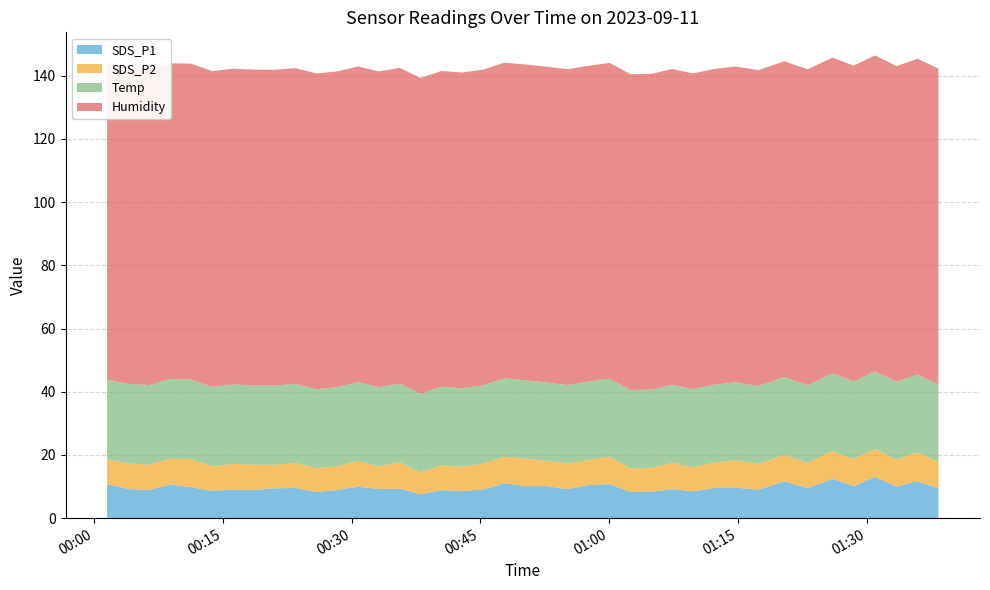

Reading left to right, what are all the values shown in this chart?

SDS_P1: 2023/09/11 00:01:32=10.8	2023/09/11 00:04:01=9.2	2023/09/11 00:06:27=8.9	2023/09/11 00:08:52=10.6	2023/09/11 00:11:18=9.8	2023/09/11 00:13:47=8.7	2023/09/11 00:16:12=9.1	2023/09/11 00:18:38=8.9	2023/09/11 00:21:03=9.4	2023/09/11 00:23:29=9.6	2023/09/11 00:25:55=8.3	2023/09/11 00:28:20=8.9	2023/09/11 00:30:46=9.9	2023/09/11 00:33:11=9.2	2023/09/11 00:35:37=9.3	2023/09/11 00:38:03=7.6	2023/09/11 00:40:28=8.8	2023/09/11 00:42:54=8.6	2023/09/11 00:45:19=9.1	2023/09/11 00:47:49=11.0	2023/09/11 00:50:17=10.2	2023/09/11 00:52:43=10.1	2023/09/11 00:55:09=9.2	2023/09/11 00:57:36=10.5	2023/09/11 01:00:04=10.8	2023/09/11 01:02:30=8.3	2023/09/11 01:04:55=8.4	2023/09/11 01:07:21=9.2	2023/09/11 01:09:47=8.5	2023/09/11 01:12:13=9.5	2023/09/11 01:14:42=9.7	2023/09/11 01:17:24=9.0	2023/09/11 01:20:24=11.7	2023/09/11 01:23:08=9.5	2023/09/11 01:26:01=12.5	2023/09/11 01:28:29=10.1	2023/09/11 01:30:58=13.1	2023/09/11 01:33:29=10.0	2023/09/11 01:35:55=11.7	2023/09/11 01:38:21=9.4
SDS_P2: 2023/09/11 00:01:32=7.9	2023/09/11 00:04:01=8.1	2023/09/11 00:06:27=8.0	2023/09/11 00:08:52=8.2	2023/09/11 00:11:18=8.9	2023/09/11 00:13:47=7.8	2023/09/11 00:16:12=8.2	2023/09/11 00:18:38=8.0	2023/09/11 00:21:03=7.4	2023/09/11 00:23:29=7.9	2023/09/11 00:25:55=7.5	2023/09/11 00:28:20=7.5	2023/09/11 00:30:46=8.2	2023/09/11 00:33:11=7.2	2023/09/11 00:35:37=8.3	2023/09/11 00:38:03=6.9	2023/09/11 00:40:28=7.8	2023/09/11 00:42:54=7.8	2023/09/11 00:45:19=8.1	2023/09/11 00:47:49=8.4	2023/09/11 00:50:17=8.7	2023/09/11 00:52:43=8.0	2023/09/11 00:55:09=8.1	2023/09/11 00:57:36=8.0	2023/09/11 01:00:04=8.7	2023/09/11 01:02:30=7.5	2023/09/11 01:04:55=7.5	2023/09/11 01:07:21=8.3	2023/09/11 01:09:47=7.6	2023/09/11 01:12:13=8.0	2023/09/11 01:14:42=8.7	2023/09/11 01:17:24=8.1	2023/09/11 01:20:24=8.4	2023/09/11 01:23:08=8.0	2023/09/11 01:26:01=8.7	2023/09/11 01:28:29=8.5	2023/09/11 01:30:58=8.8	2023/09/11 01:33:29=8.5	2023/09/11 01:35:55=9.2	2023/09/11 01:38:21=8.4
Temp: 2023/09/11 00:01:32=25.2	2023/09/11 00:04:01=25.2	2023/09/11 00:06:27=25.2	2023/09/11 00:08:52=25.2	2023/09/11 00:11:18=25.2	2023/09/11 00:13:47=25.1	2023/09/11 00:16:12=25.1	2023/09/11 00:18:38=25.1	2023/09/11 00:21:03=25.1	2023/09/11 00:23:29=25.0	2023/09/11 00:25:55=25.0	2023/09/11 00:28:20=25.0	2023/09/11 00:30:46=24.9	2023/09/11 00:33:11=25.0	2023/09/11 00:35:37=24.9	2023/09/11 00:38:03=24.9	2023/09/11 00:40:28=24.9	2023/09/11 00:42:54=24.8	2023/09/11 00:45:19=24.8	2023/09/11 00:47:49=24.8	2023/09/11 00:50:17=24.8	2023/09/11 00:52:43=24.8	2023/09/11 00:55:09=24.8	2023/09/11 00:57:36=24.8	2023/09/11 01:00:04=24.7	2023/09/11 01:02:30=24.8	2023/09/11 01:04:55=24.8	2023/09/11 01:07:21=24.7	2023/09/11 01:09:47=24.7	2023/09/11 01:12:13=24.7	2023/09/11 01:14:42=24.7	2023/09/11 01:17:24=24.7	2023/09/11 01:20:24=24.6	2023/09/11 01:23:08=24.6	2023/09/11 01:26:01=24.6	2023/09/11 01:28:29=24.6	2023/09/11 01:30:58=24.6	2023/09/11 01:33:29=24.6	2023/09/11 01:35:55=24.6	2023/09/11 01:38:21=24.5
Humidity: 2023/09/11 00:01:32=99.9	2023/09/11 00:04:01=99.9	2023/09/11 00:06:27=99.9	2023/09/11 00:08:52=99.9	2023/09/11 00:11:18=99.9	2023/09/11 00:13:47=99.9	2023/09/11 00:16:12=99.9	2023/09/11 00:18:38=99.9	2023/09/11 00:21:03=99.9	2023/09/11 00:23:29=99.9	2023/09/11 00:25:55=99.9	2023/09/11 00:28:20=99.9	2023/09/11 00:30:46=99.9	2023/09/11 00:33:11=99.9	2023/09/11 00:35:37=99.9	2023/09/11 00:38:03=99.9	2023/09/11 00:40:28=99.9	2023/09/11 00:42:54=99.9	2023/09/11 00:45:19=99.9	2023/09/11 00:47:49=99.9	2023/09/11 00:50:17=99.9	2023/09/11 00:52:43=99.9	2023/09/11 00:55:09=99.9	2023/09/11 00:57:36=99.9	2023/09/11 01:00:04=99.9	2023/09/11 01:02:30=99.9	2023/09/11 01:04:55=99.9	2023/09/11 01:07:21=99.9	2023/09/11 01:09:47=99.9	2023/09/11 01:12:13=99.9	2023/09/11 01:14:42=99.9	2023/09/11 01:17:24=99.9	2023/09/11 01:20:24=99.9	2023/09/11 01:23:08=99.9	2023/09/11 01:26:01=99.9	2023/09/11 01:28:29=99.9	2023/09/11 01:30:58=99.9	2023/09/11 01:33:29=99.9	2023/09/11 01:35:55=99.9	2023/09/11 01:38:21=99.9